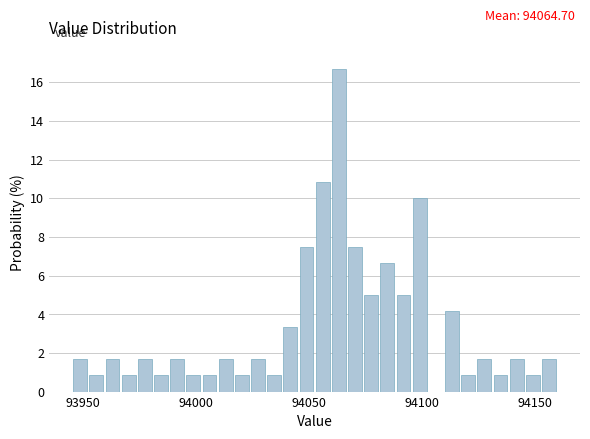

Around what value on the x-axis is the tallest bar? Give the approximate position of its centre, as read against the axis.

94065